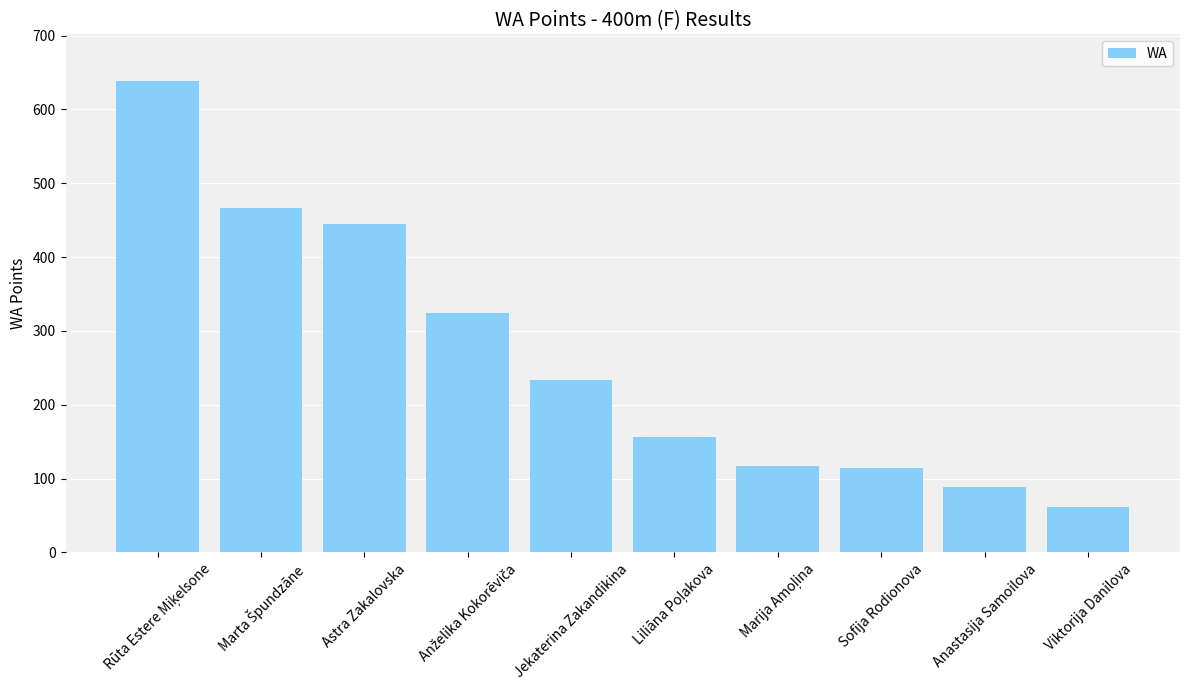

What is the difference between the values at Jekaterina Zakandikina and Sofija Rodionova?

119